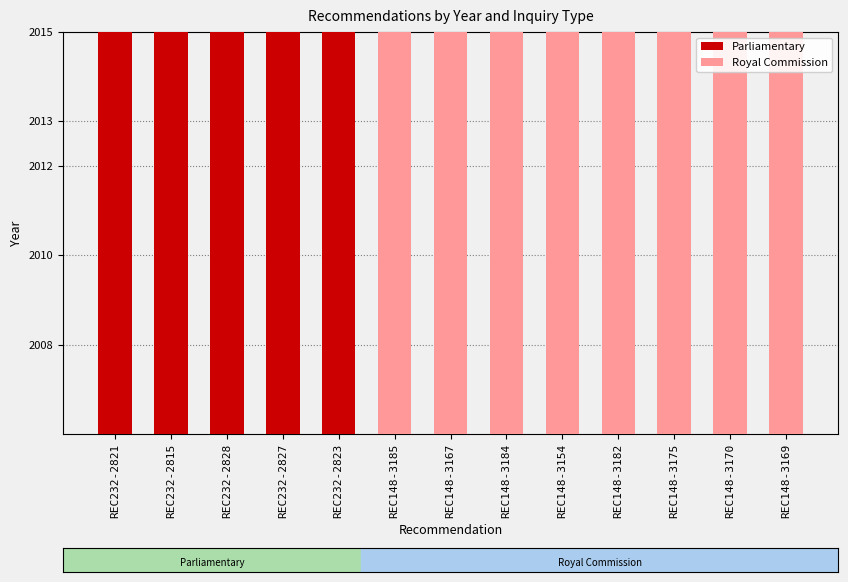

What is the label of the 9th bar from the left?

REC148-3154